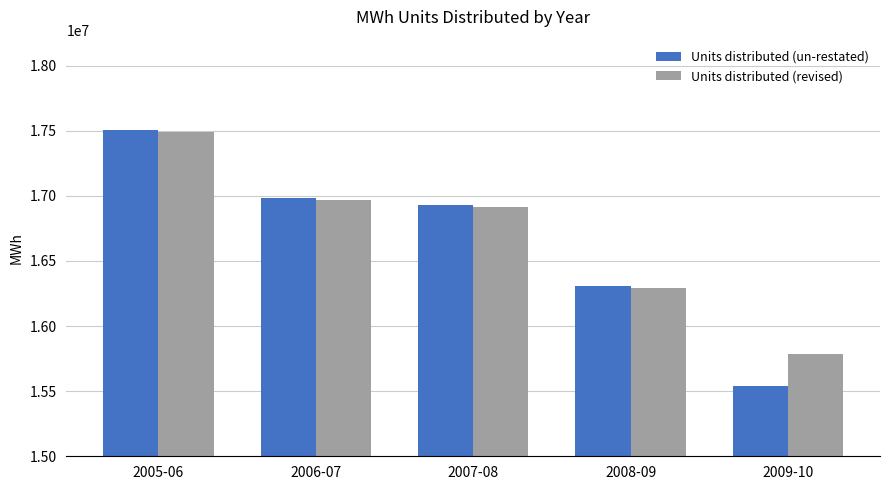

What is the sum of all Units distributed (revised) values?

83454845.4